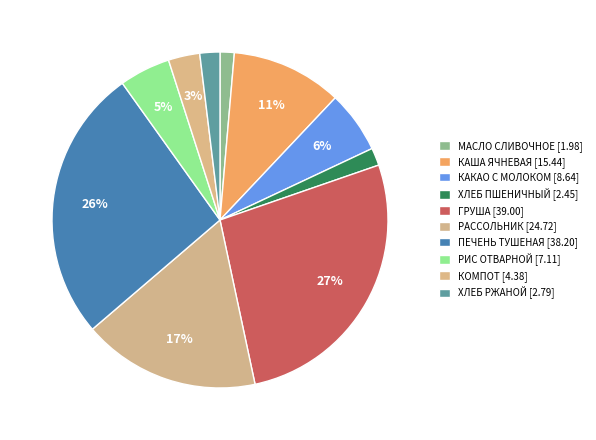

Count the number of slices in the pie.

10